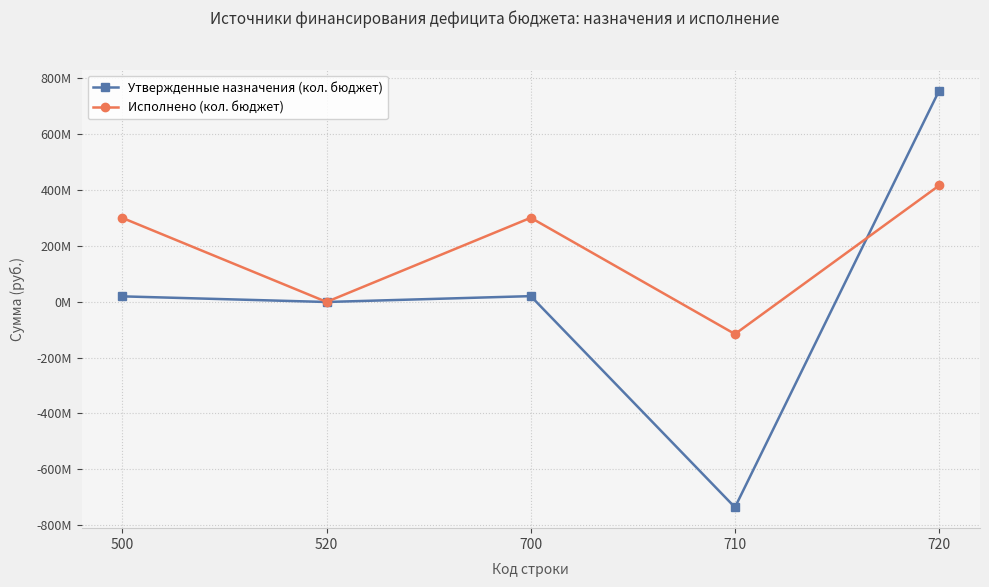

At which category does the chart reach its peak across all series?

720